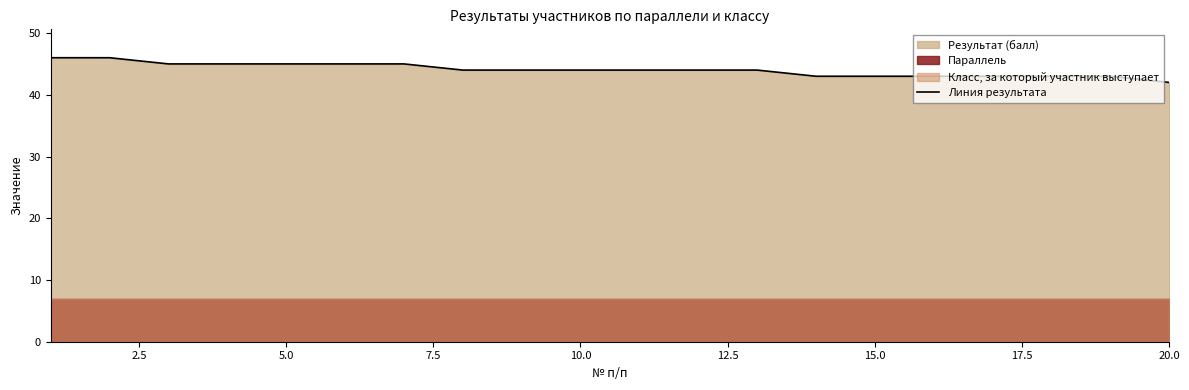

Is it true that Линия результата equals 42 at 20.0?

True